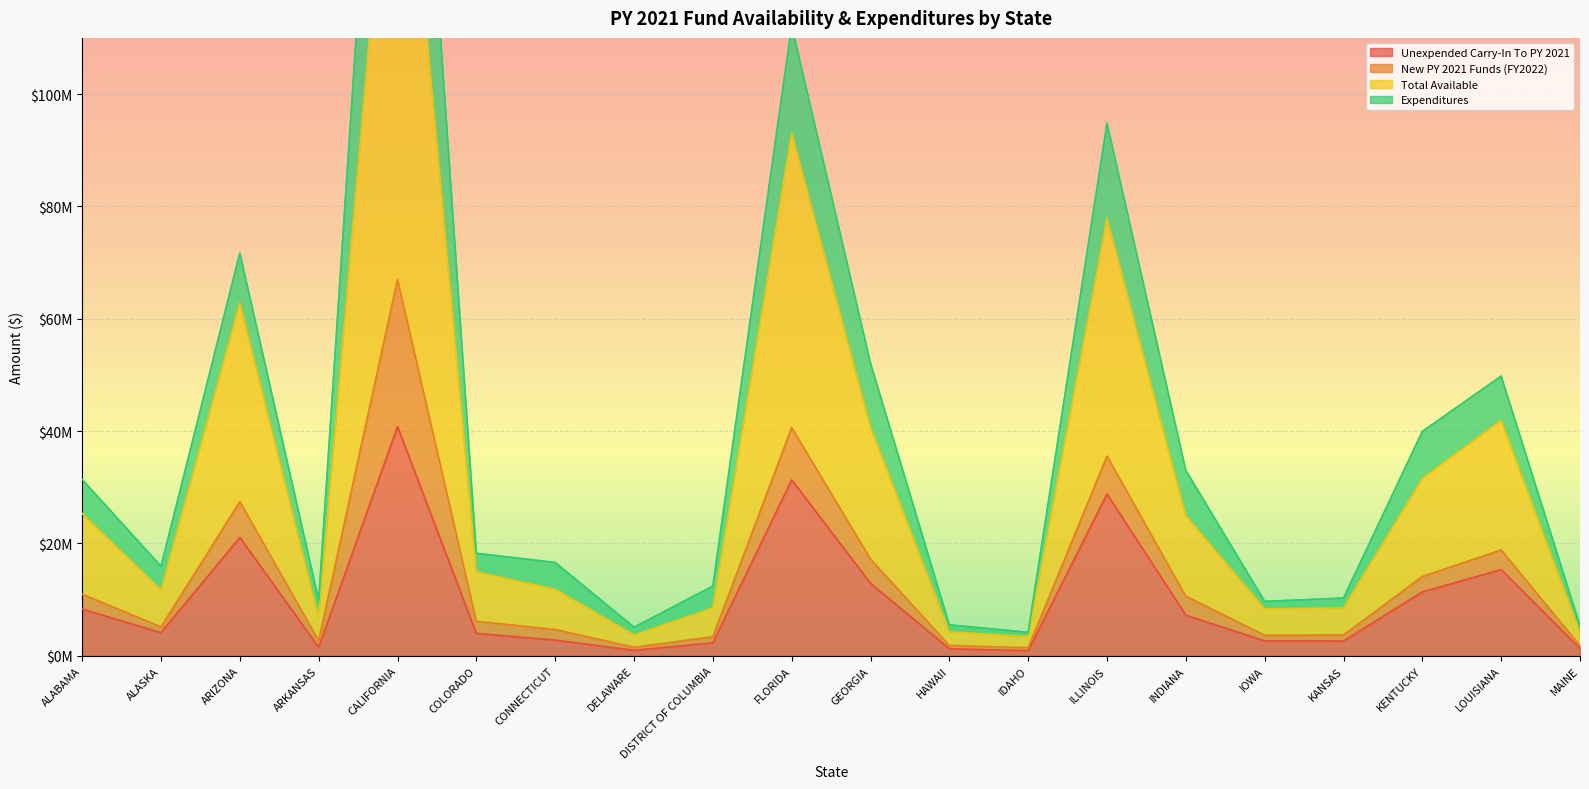

At which category is the sum across all series the highest?

CALIFORNIA